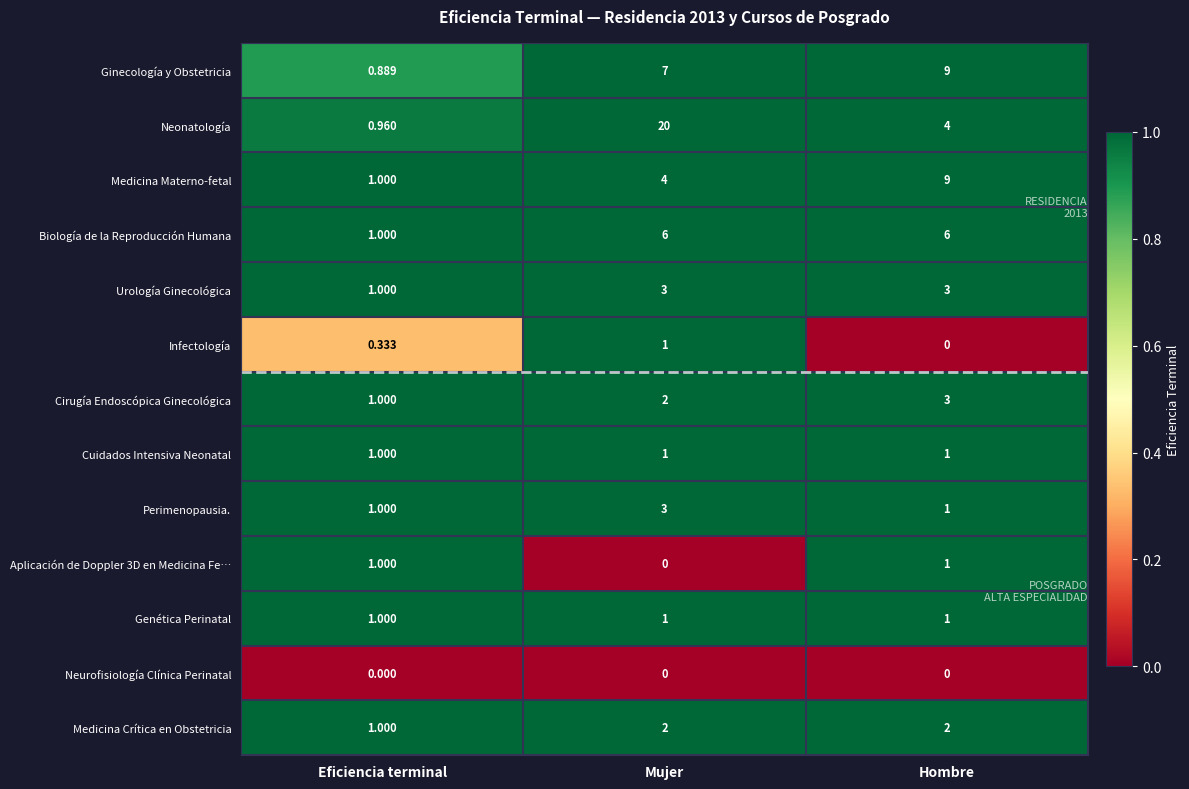

Where is Medicina Crítica en Obstetricia nearest to the value 1?

Eficiencia terminal